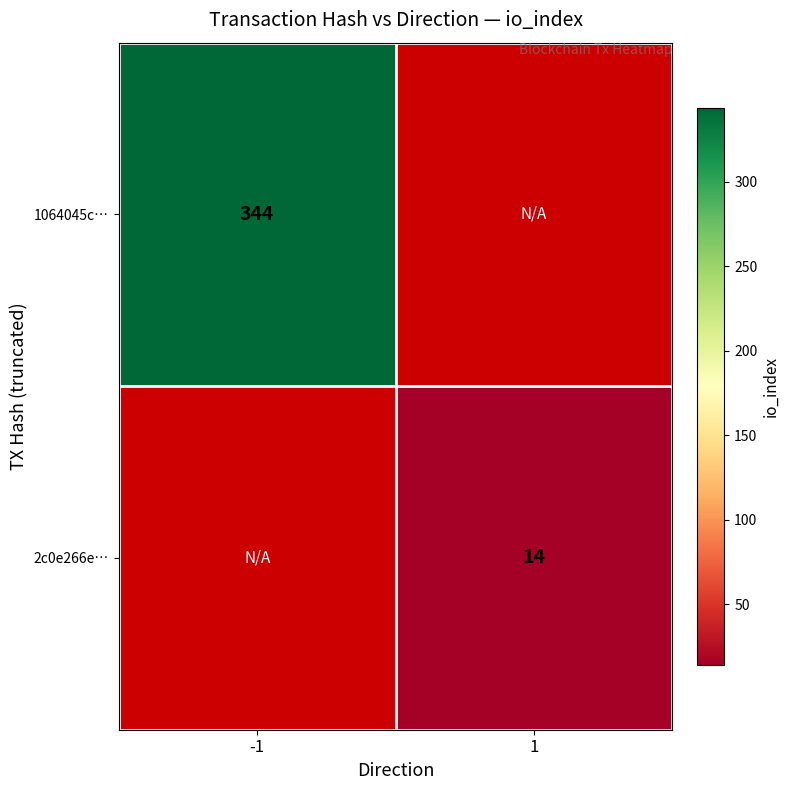

True or false: 2c0e266e… has a value of 14 at 1.

True